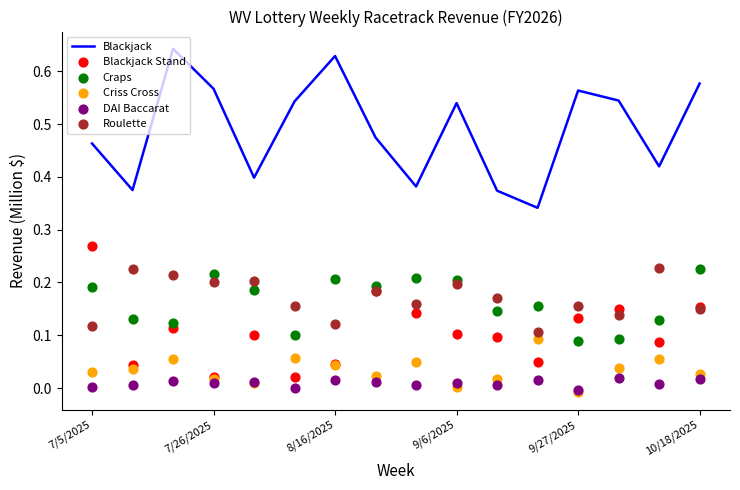

What are all the series names shown in the legend?

Blackjack, Blackjack Stand, Craps, Criss Cross, DAI Baccarat, Roulette